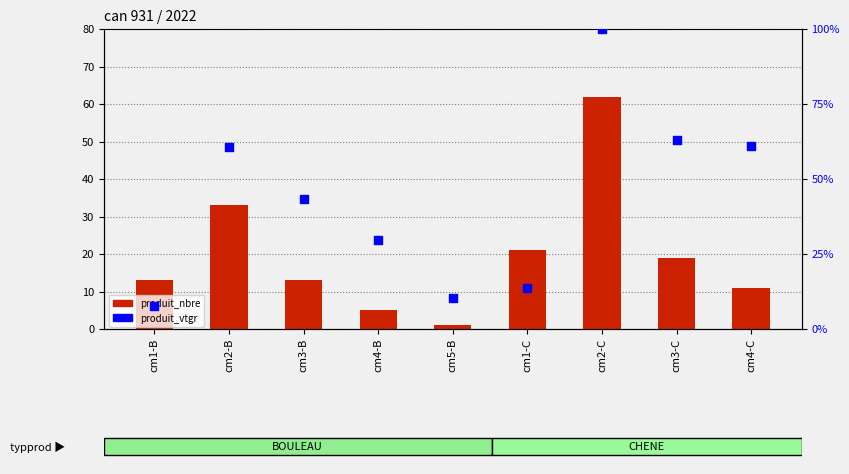

What are all the series names shown in the legend?

produit_nbre, produit_vtgr